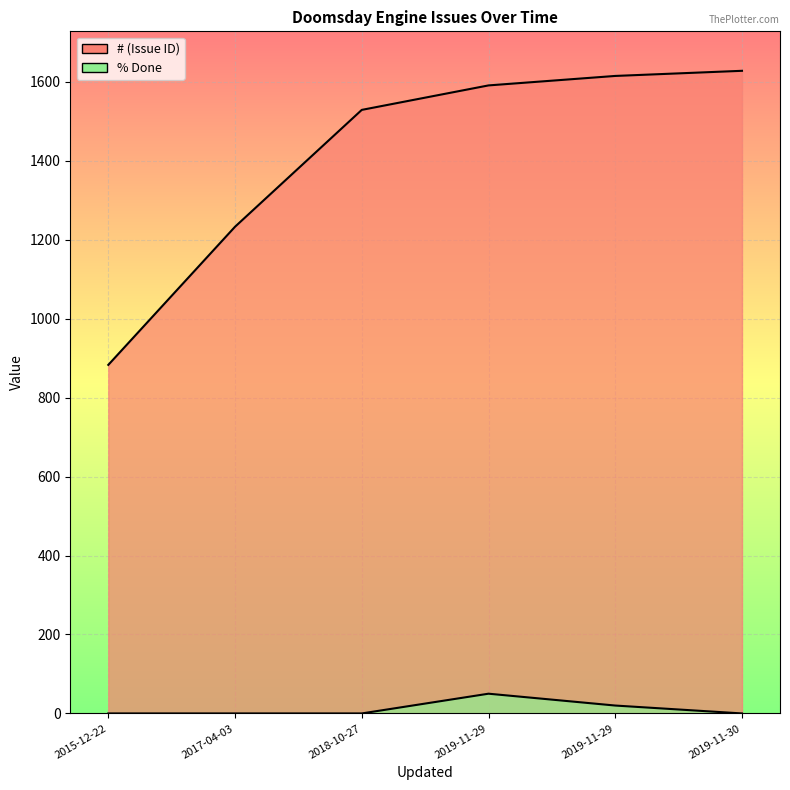

Between 2017-04-03 and 2019-11-29, which series saw the biggest shift?

# (Issue ID)